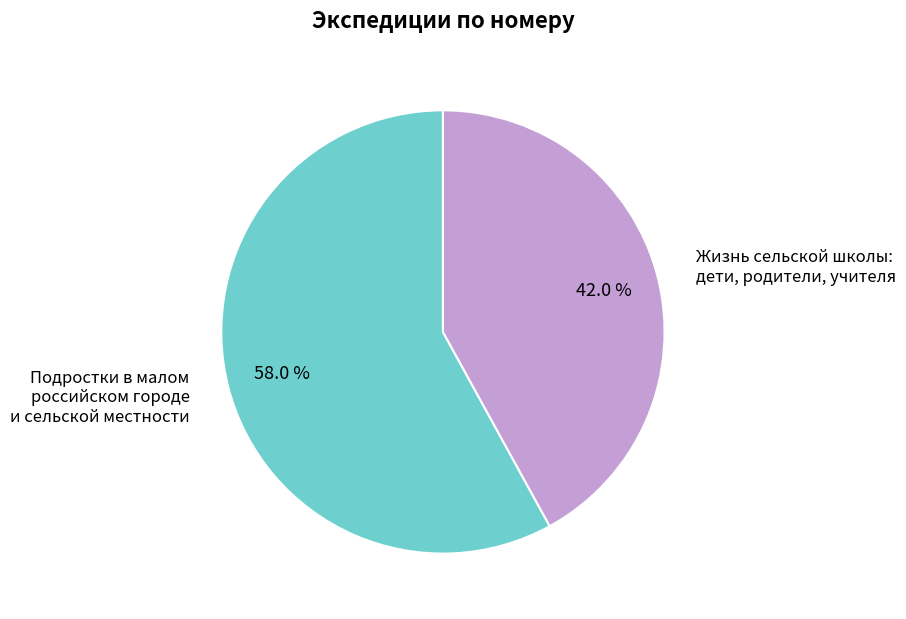

Does any single category account for the majority?

Yes